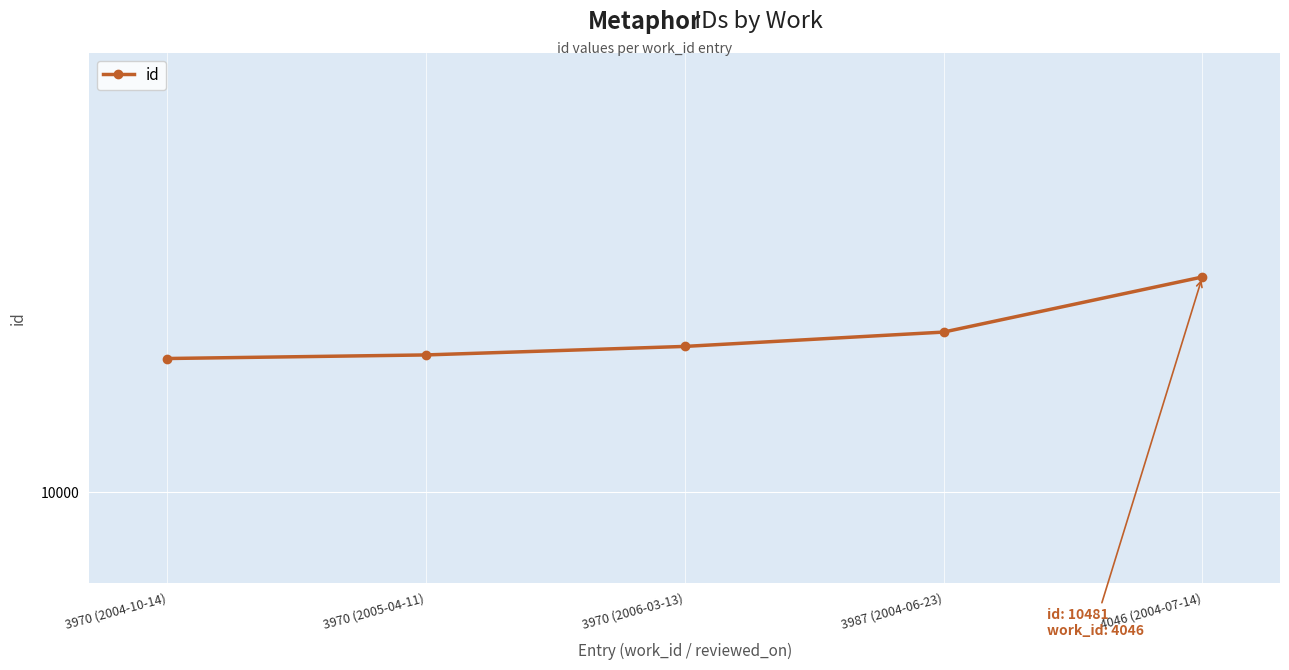

At which label does the data first exceed 10326?

3987 (2004-06-23)